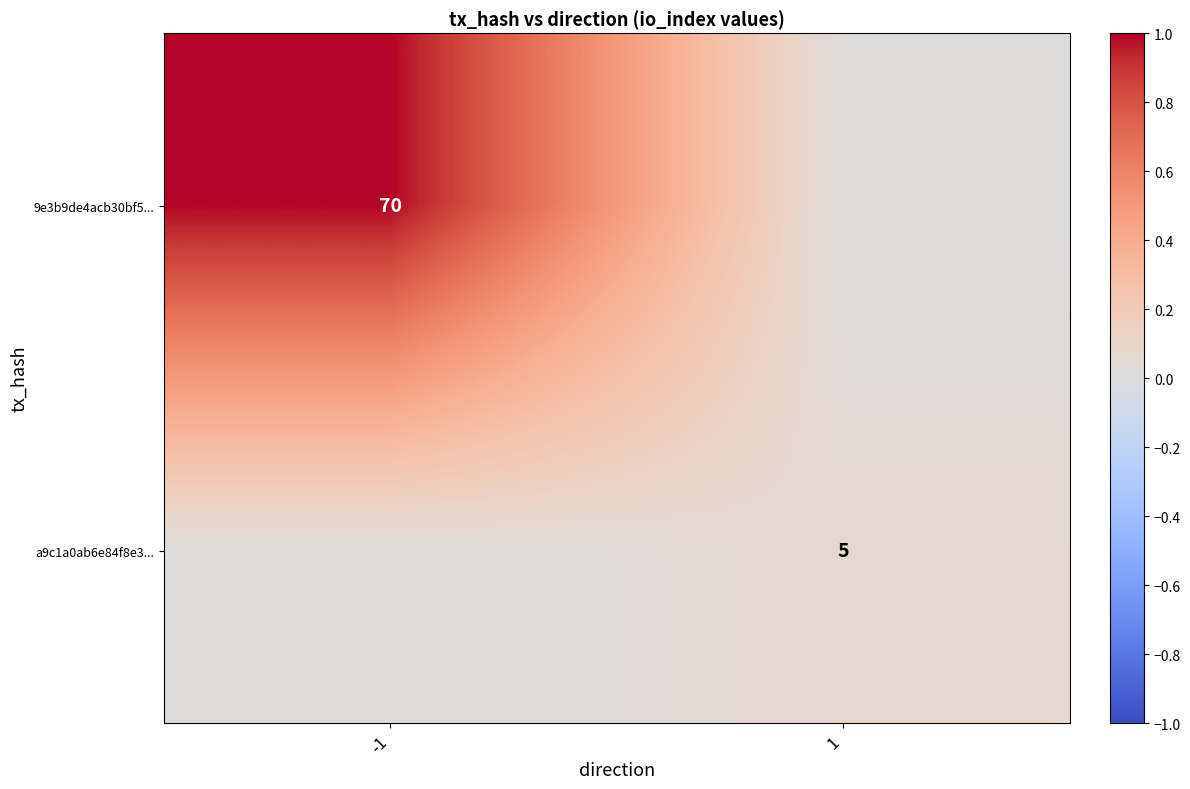

At which category is the sum across all series the highest?

-1